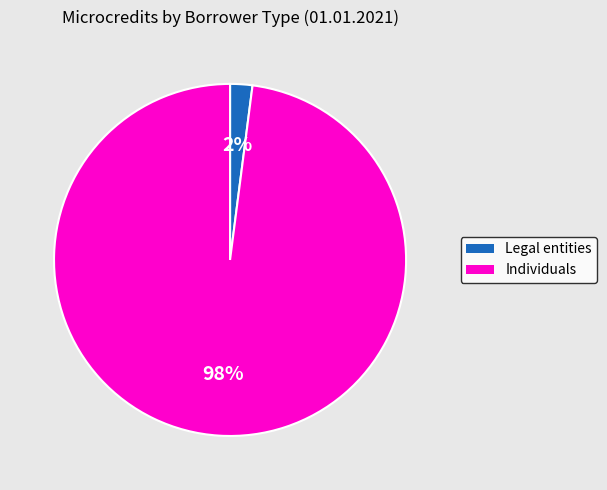

Rank the categories by value from lowest to highest.

Legal entities, Individuals